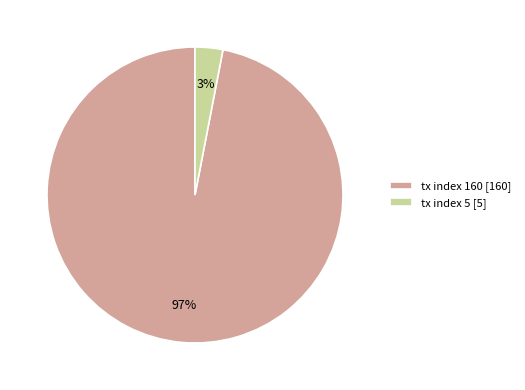

To the nearest percent, what is the difference between the largest and smallest slice percentages?

94%